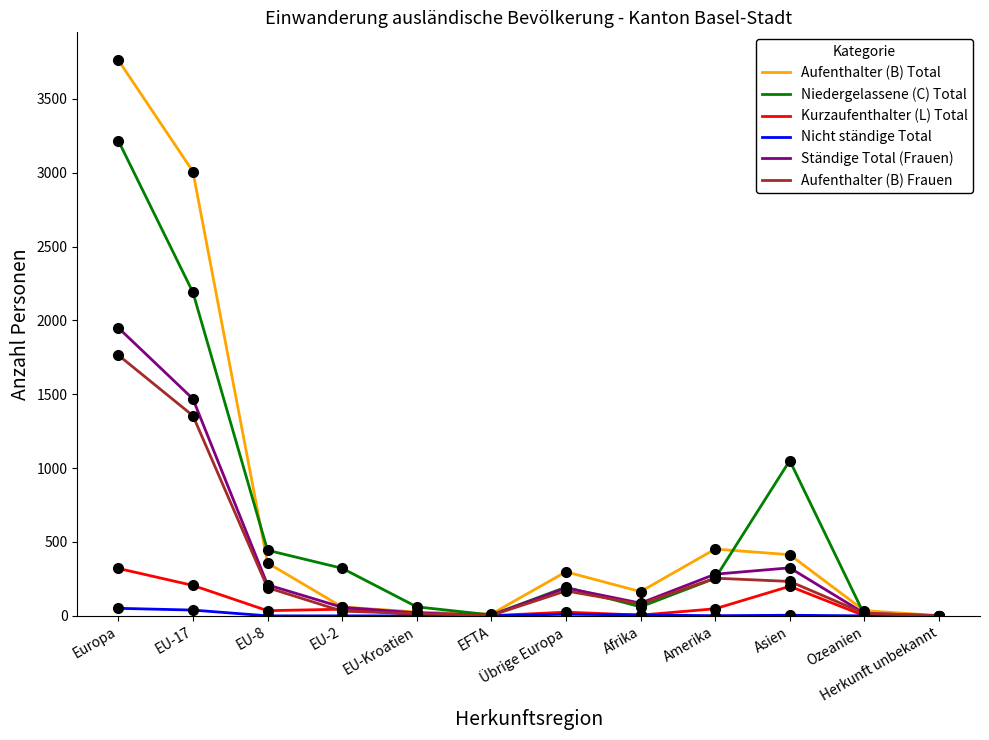

At which label does Aufenthalter (B) Total reach its peak?

Europa